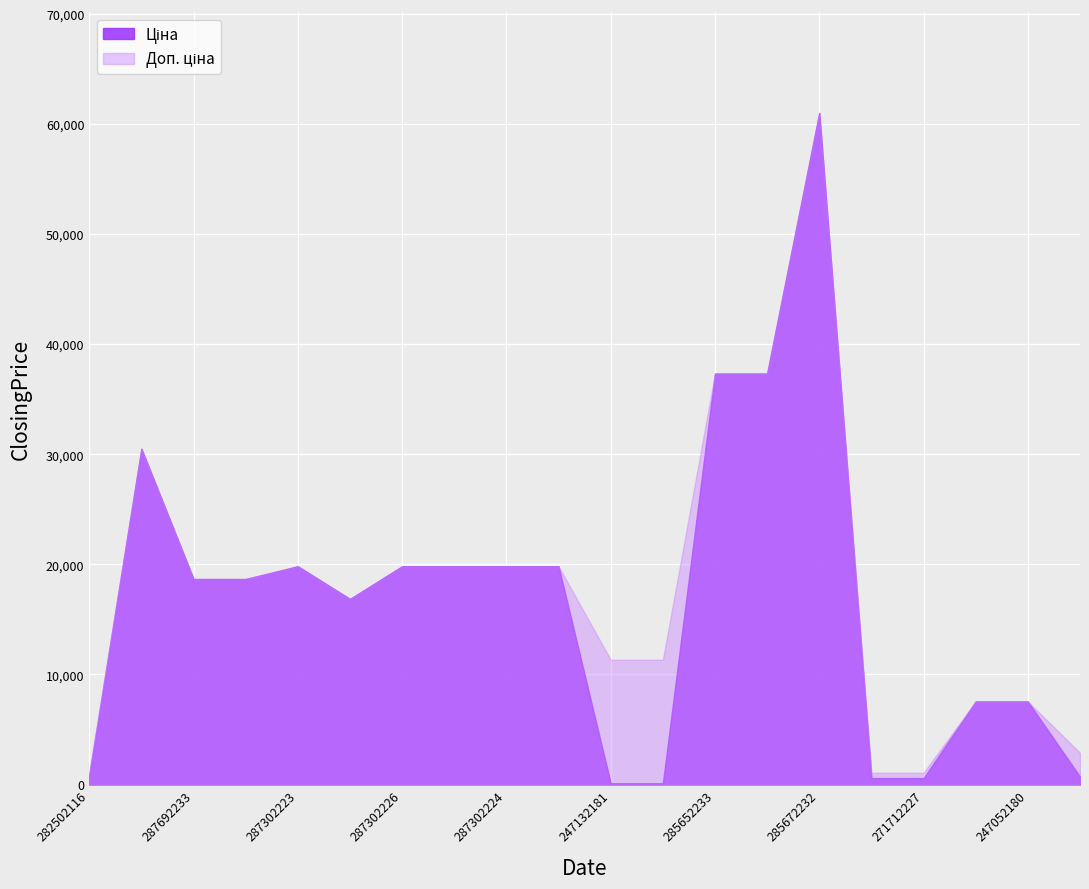

How many data points in Доп. ціна are less than 18671?

9